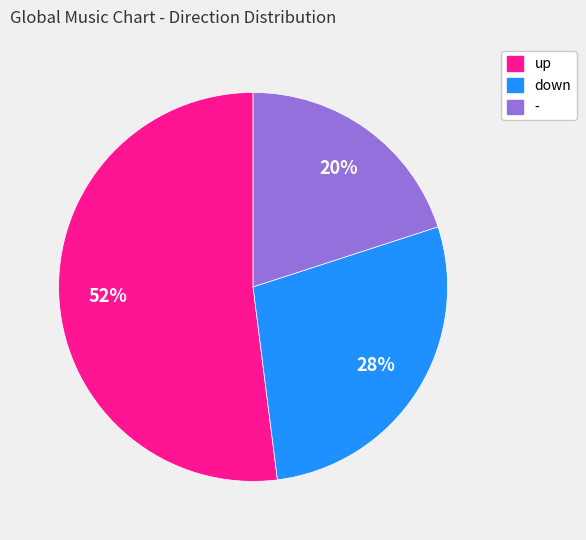

What percentage is the - slice, to the nearest percent?

20%